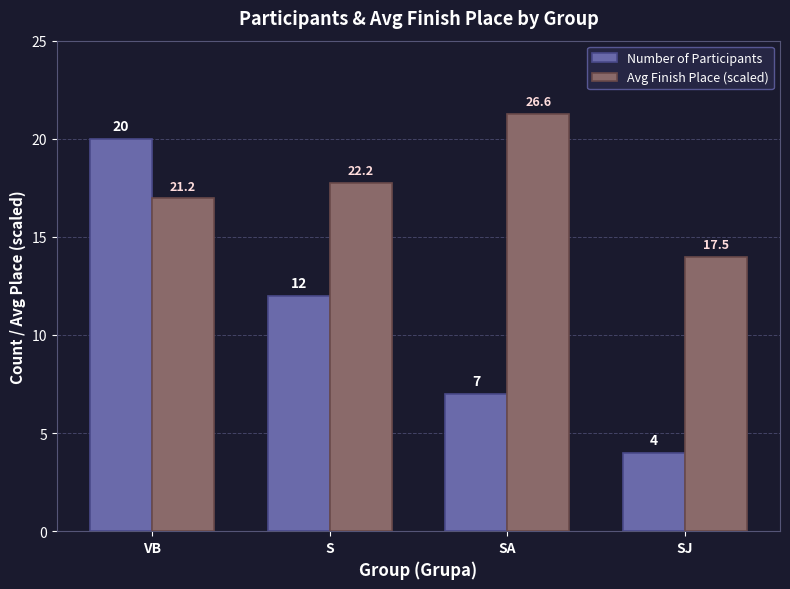

True or false: Number of Participants has a value of 12.0 at S.

True